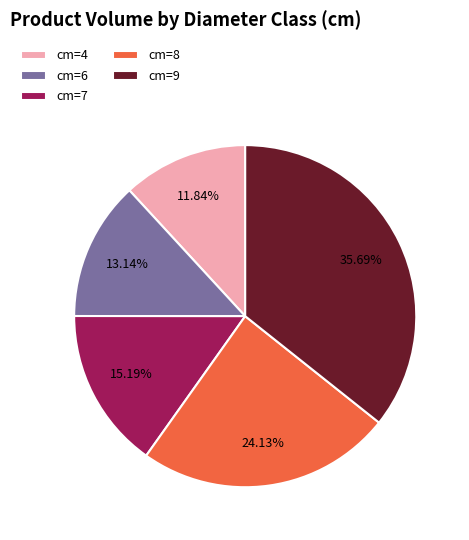

Which slice is the largest?

cm=9